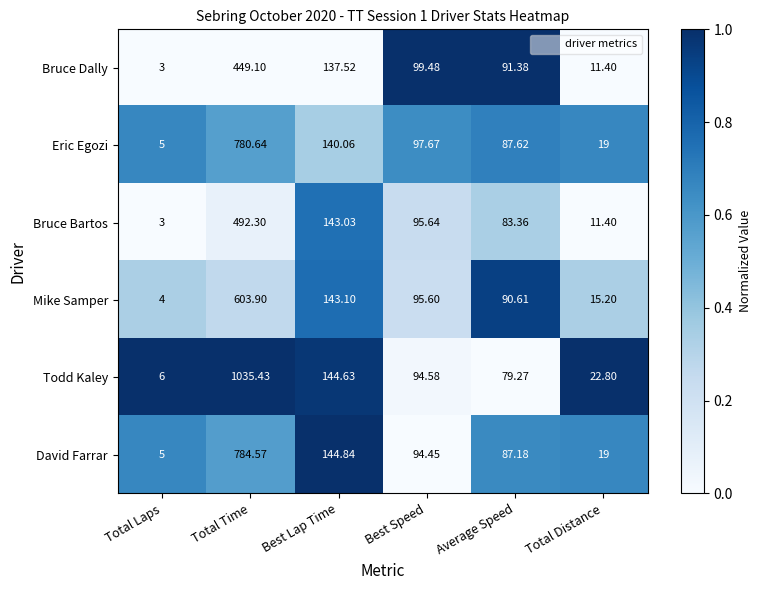

How many data points does each series have?

6